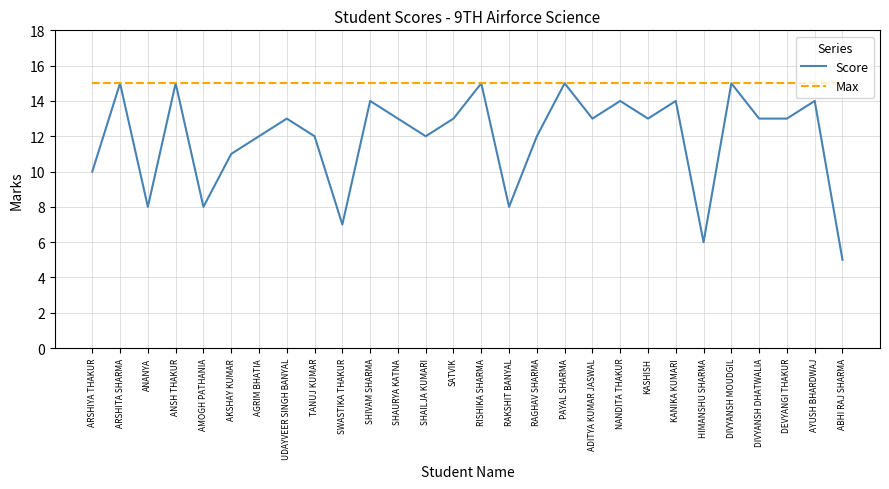

Does the chart have visible grid lines?

Yes